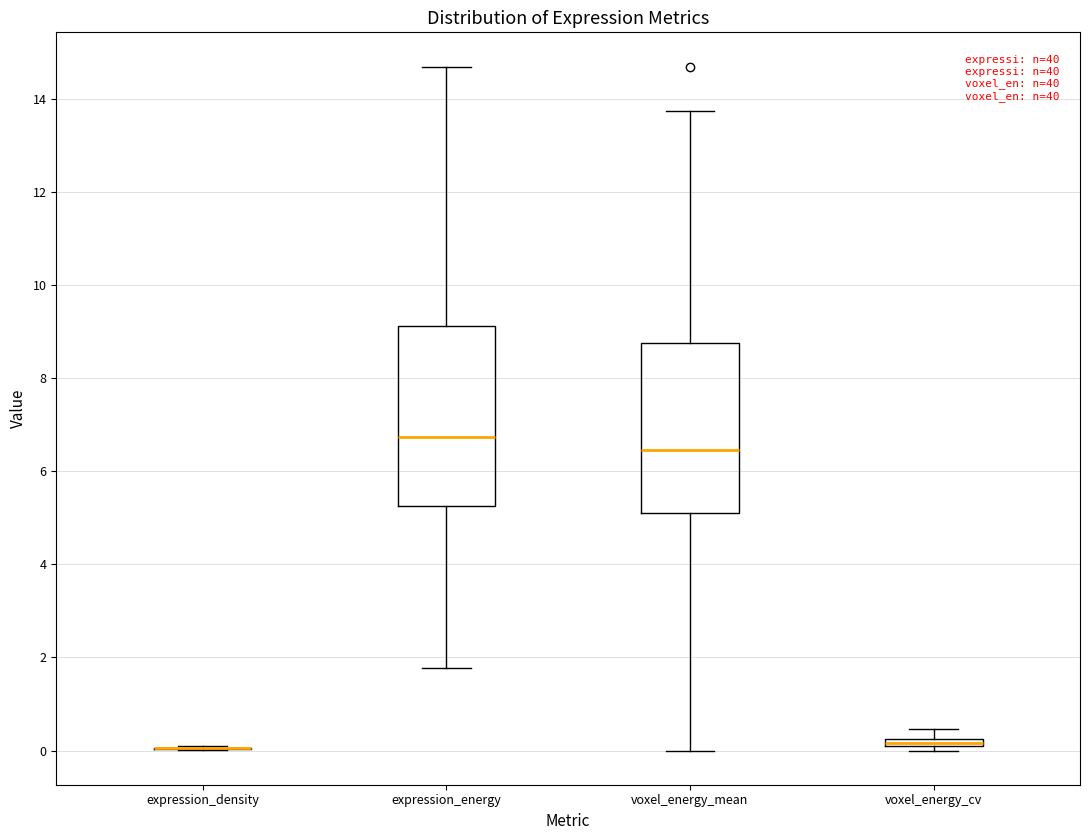

Where does the upper whisker of the box for expression_energy end on the y-axis? The values are not printed on the chart, so give them approximately, as read against the axis.

14.6